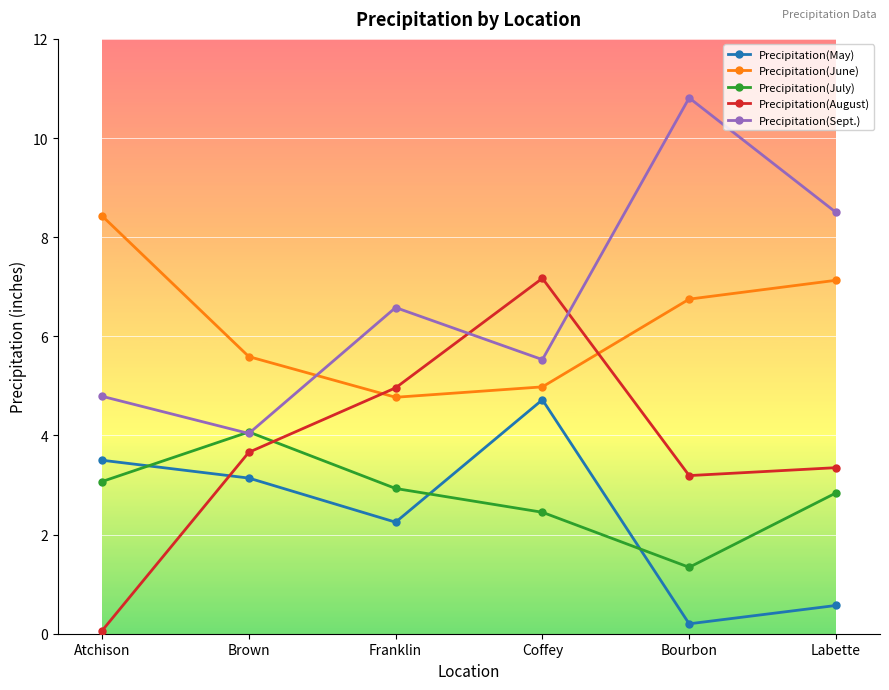

Where do Precipitation(July) and Precipitation(Sept.) first cross each other?

Atchison and Brown